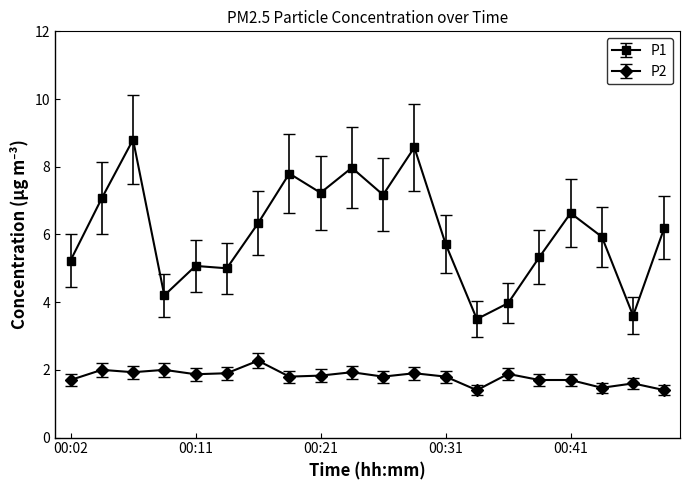

What is the smallest value displayed?

1.4